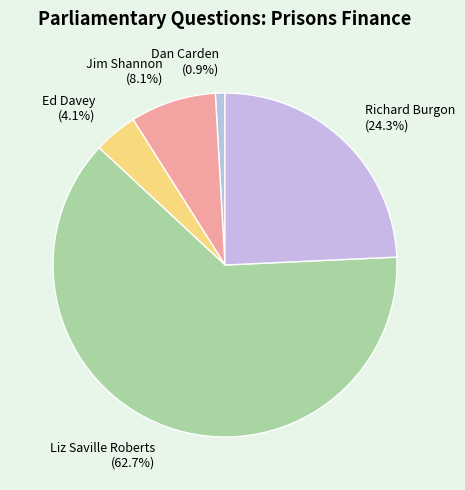

Rank the categories by value from lowest to highest.

Dan Carden (0.9%), Ed Davey (4.1%), Jim Shannon (8.1%), Richard Burgon (24.3%), Liz Saville Roberts (62.7%)